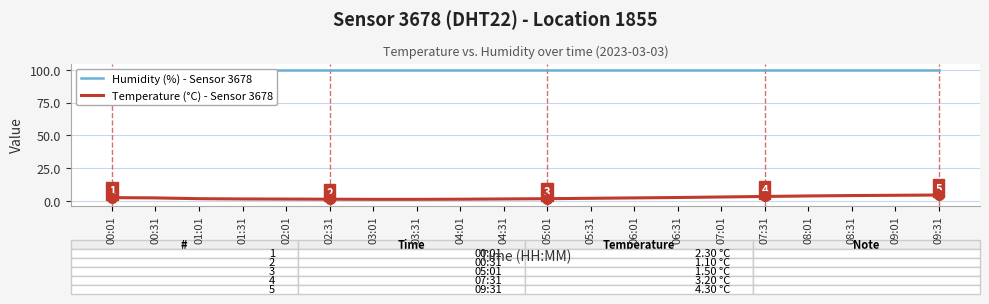

At which category is the sum across all series the highest?

09:31